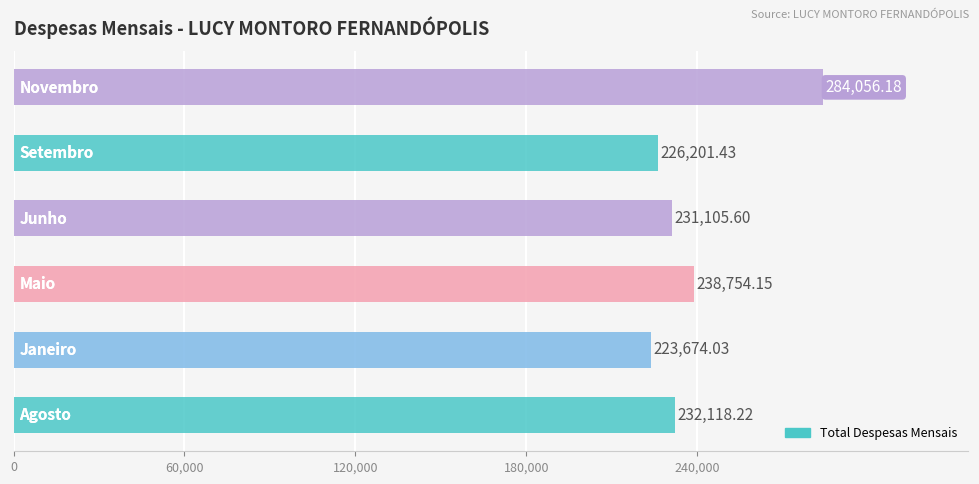

How many series are shown in this chart?

1